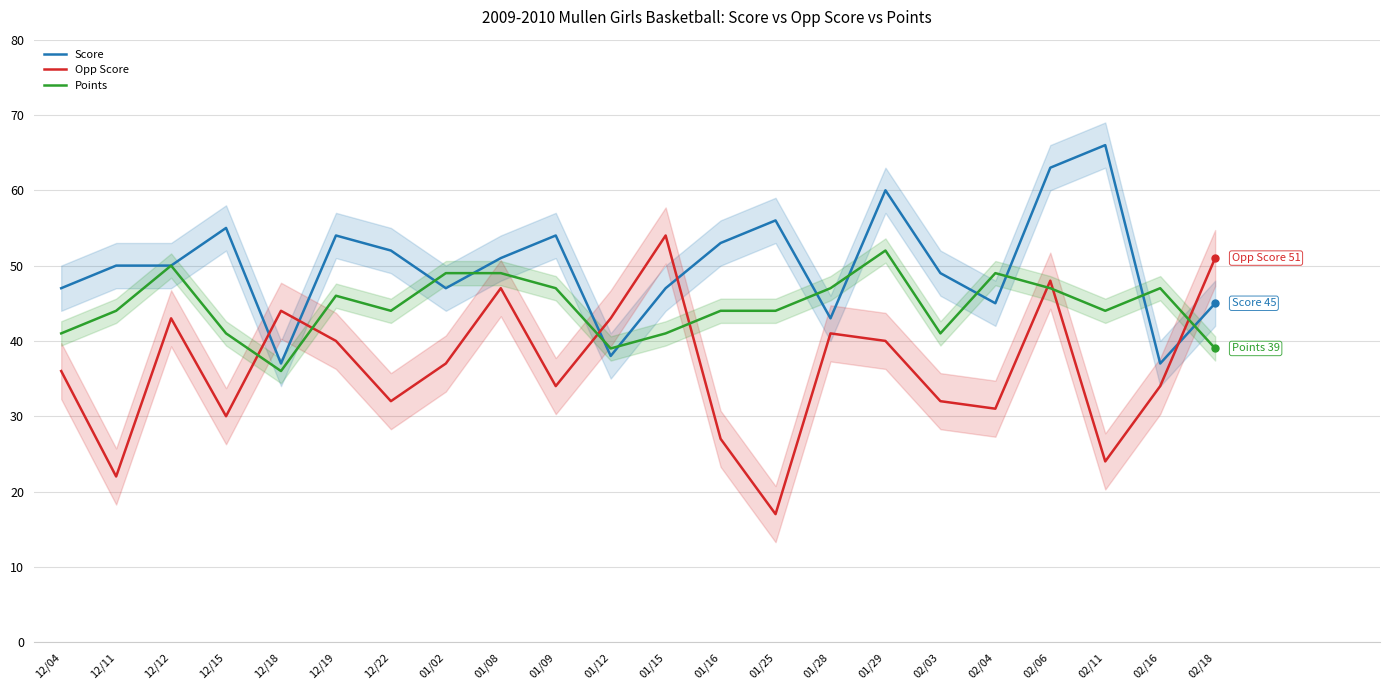

What is the difference between the highest and lowest values at 01/29?

20